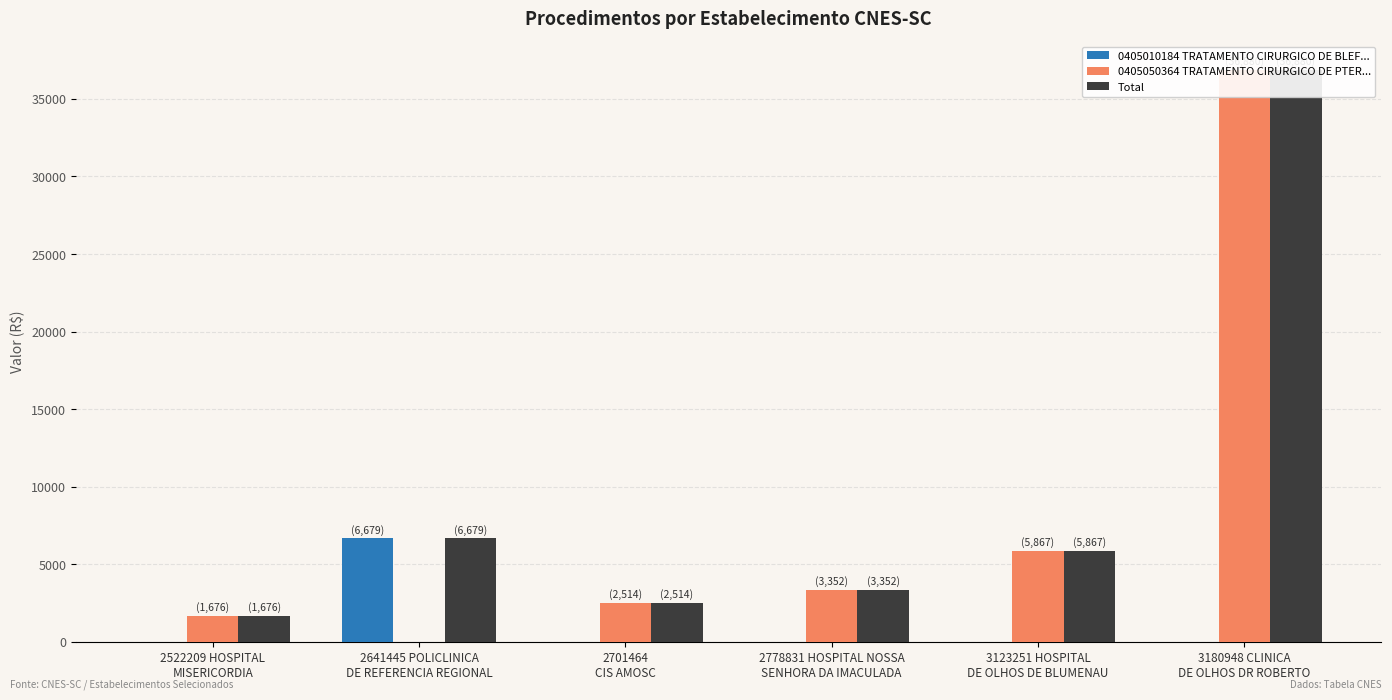

Which series has the largest total across all categories?

Total